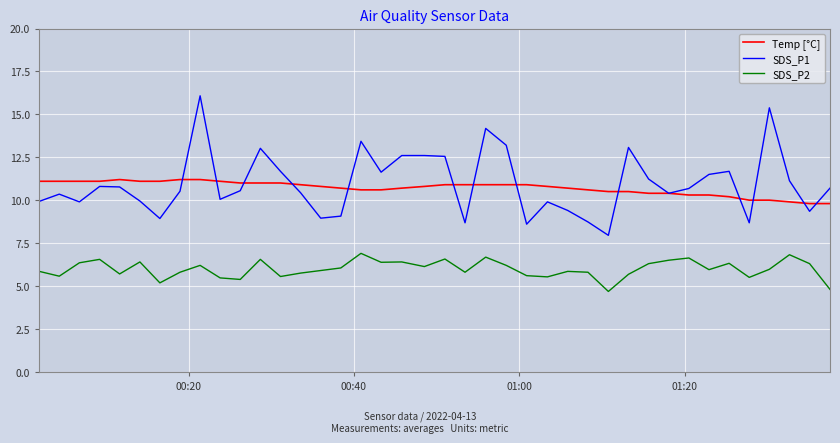

What is the average value of the SDS_P2 series?

6.0